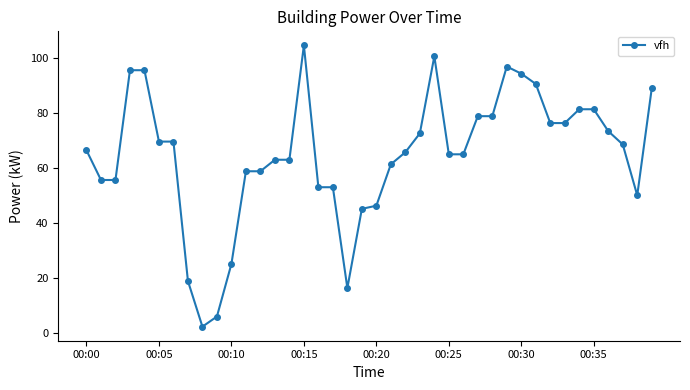

True or false: the data has more than 1 interior local peaks.

True